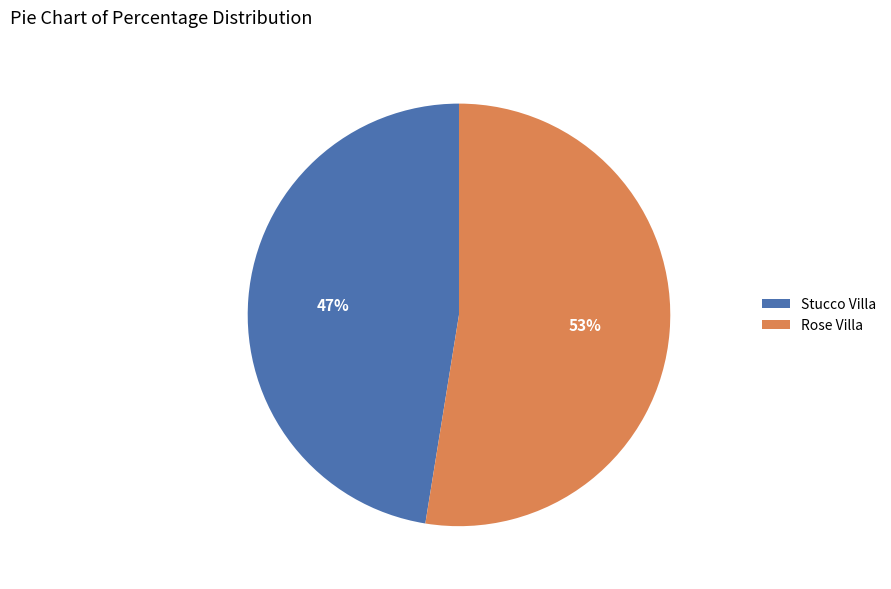

To the nearest percent, what portion does Rose Villa represent?

53%